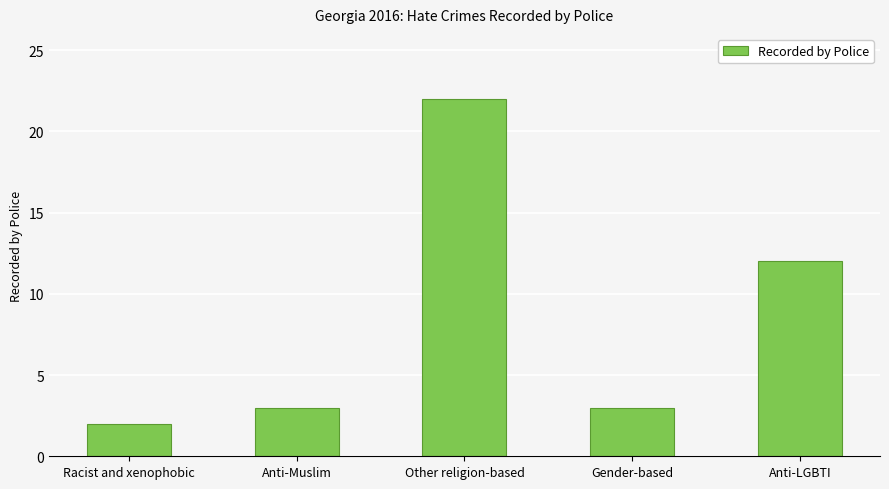

Reading left to right, transcribe all the data shown in this chart.

Racist and xenophobic=2	Anti-Muslim=3	Other religion-based=22	Gender-based=3	Anti-LGBTI=12